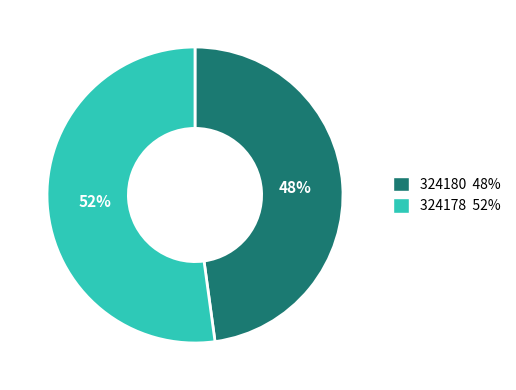

What percentage is the 324178 slice, to the nearest percent?

52%